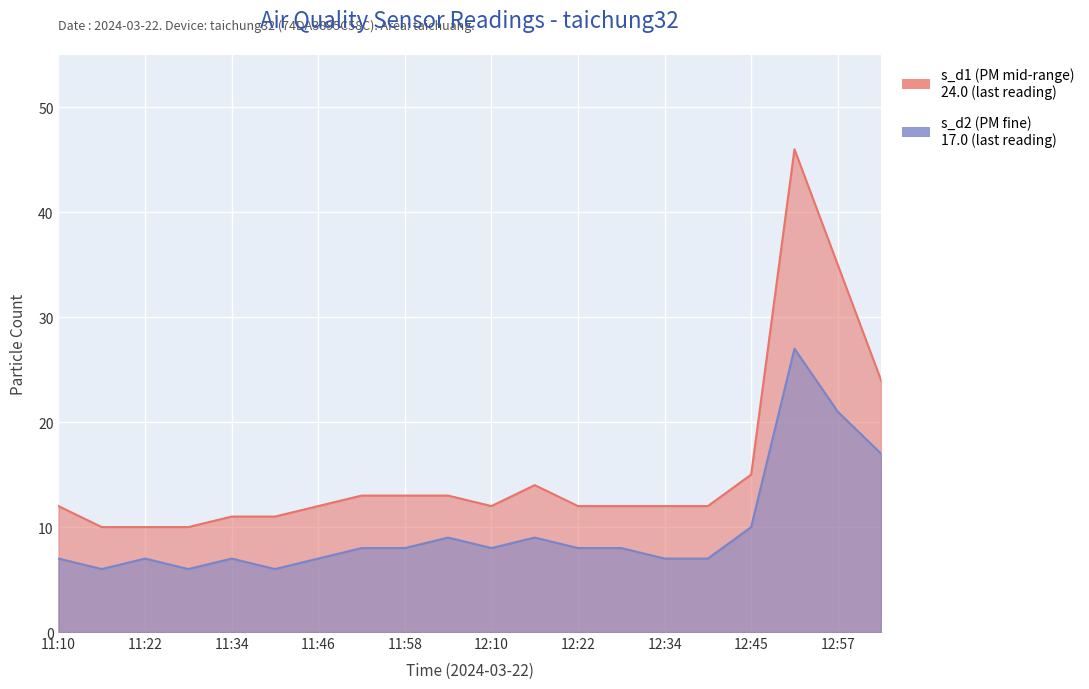

Reading right to left, extract all data points from this chart.

s_d1: 13:03=24	12:57=35	12:51=46	12:45=15	12:40=12	12:34=12	12:28=12	12:22=12	12:16=14	12:10=12	12:04=13	11:58=13	11:52=13	11:46=12	11:40=11	11:34=11	11:28=10	11:22=10	11:16=10	11:10=12
s_d2: 13:03=17	12:57=21	12:51=27	12:45=10	12:40=7	12:34=7	12:28=8	12:22=8	12:16=9	12:10=8	12:04=9	11:58=8	11:52=8	11:46=7	11:40=6	11:34=7	11:28=6	11:22=7	11:16=6	11:10=7